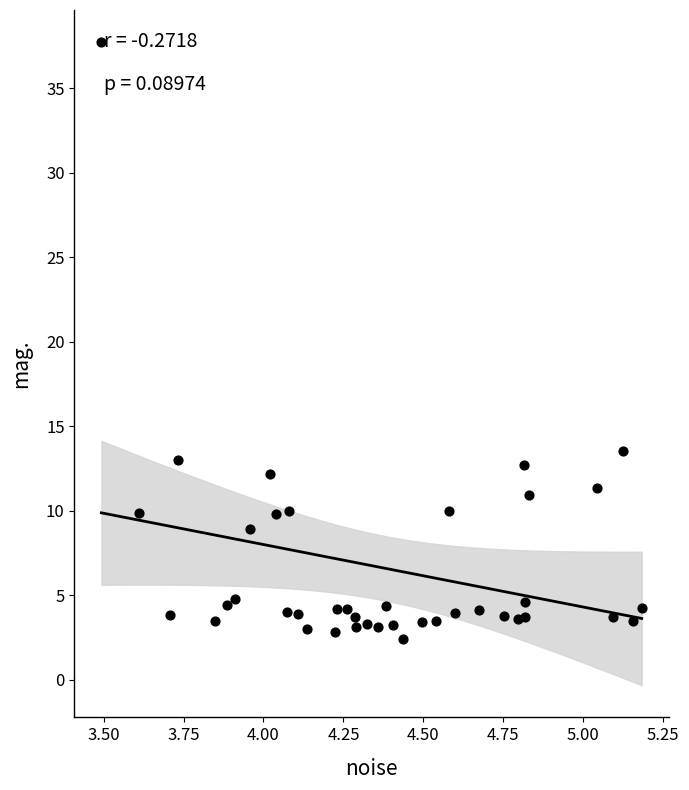

What Y value in the scatter plot is closest to 20?

13.6